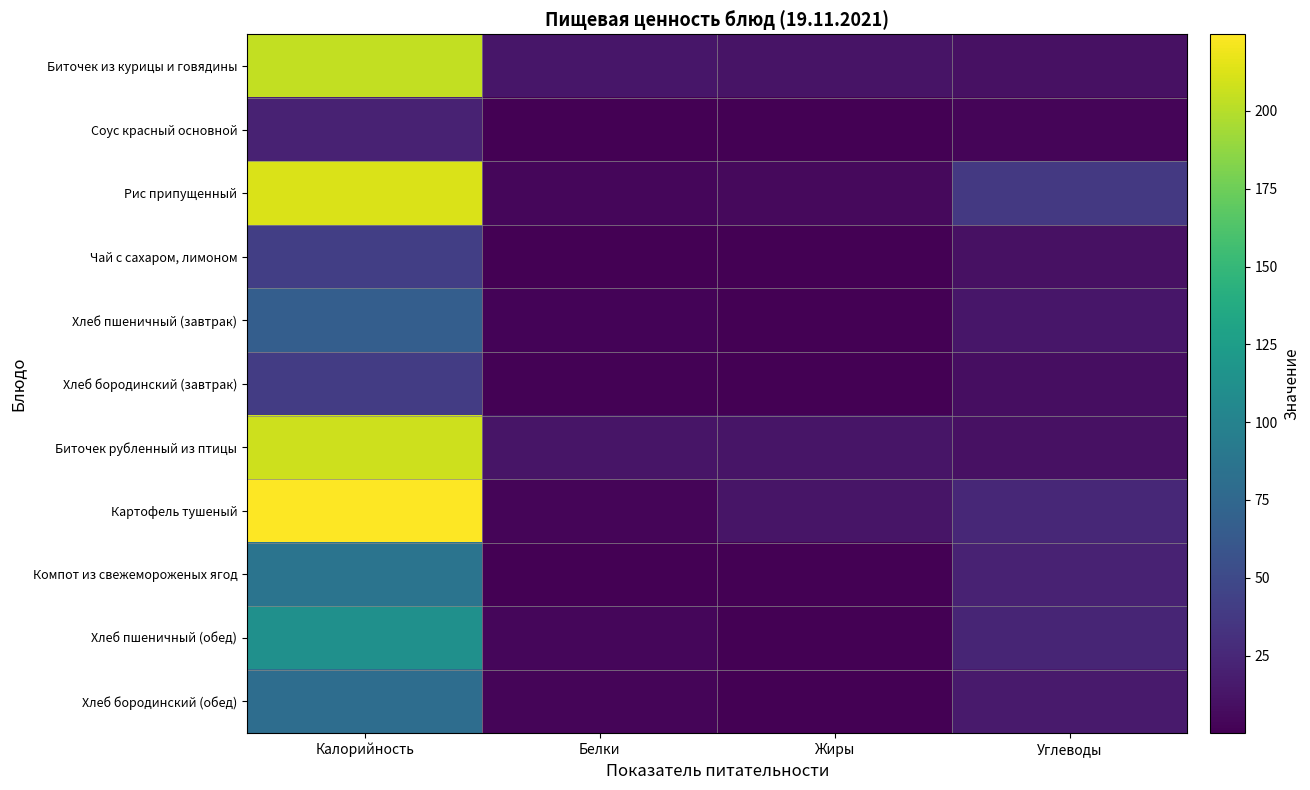

How many series are shown in this chart?

11